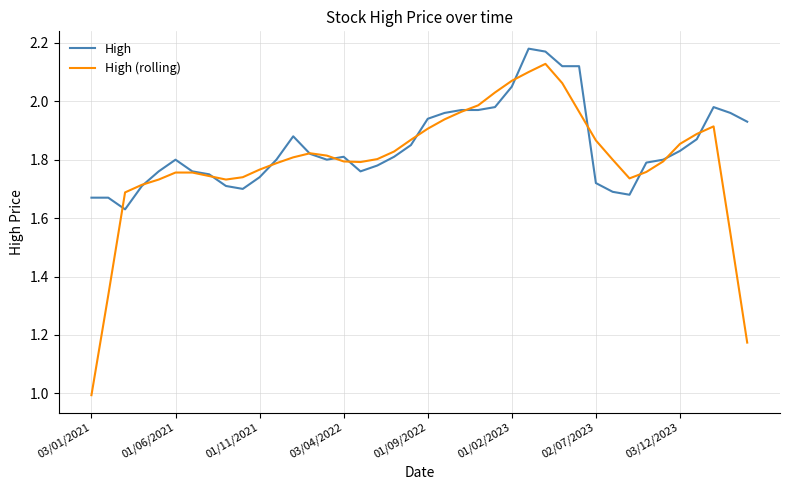

How many lines are shown in the chart?

2